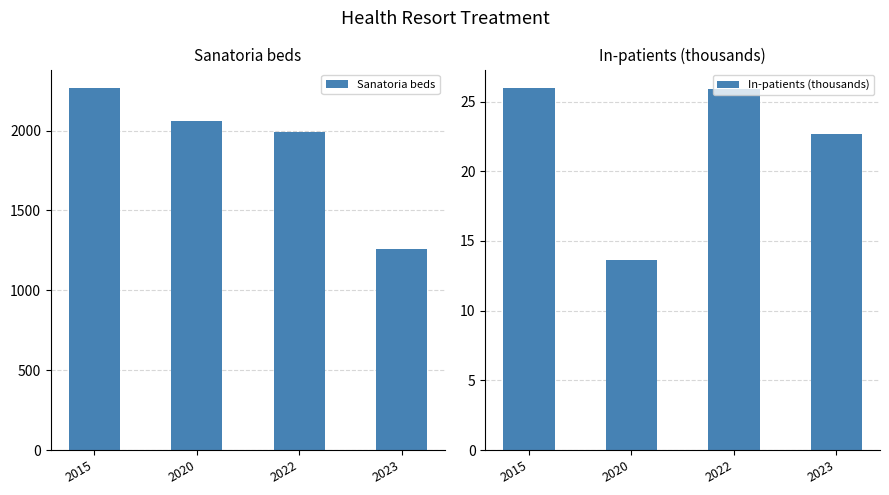

What is the value of the In-patients (thousands) bar at the 4th from the left?

22.7